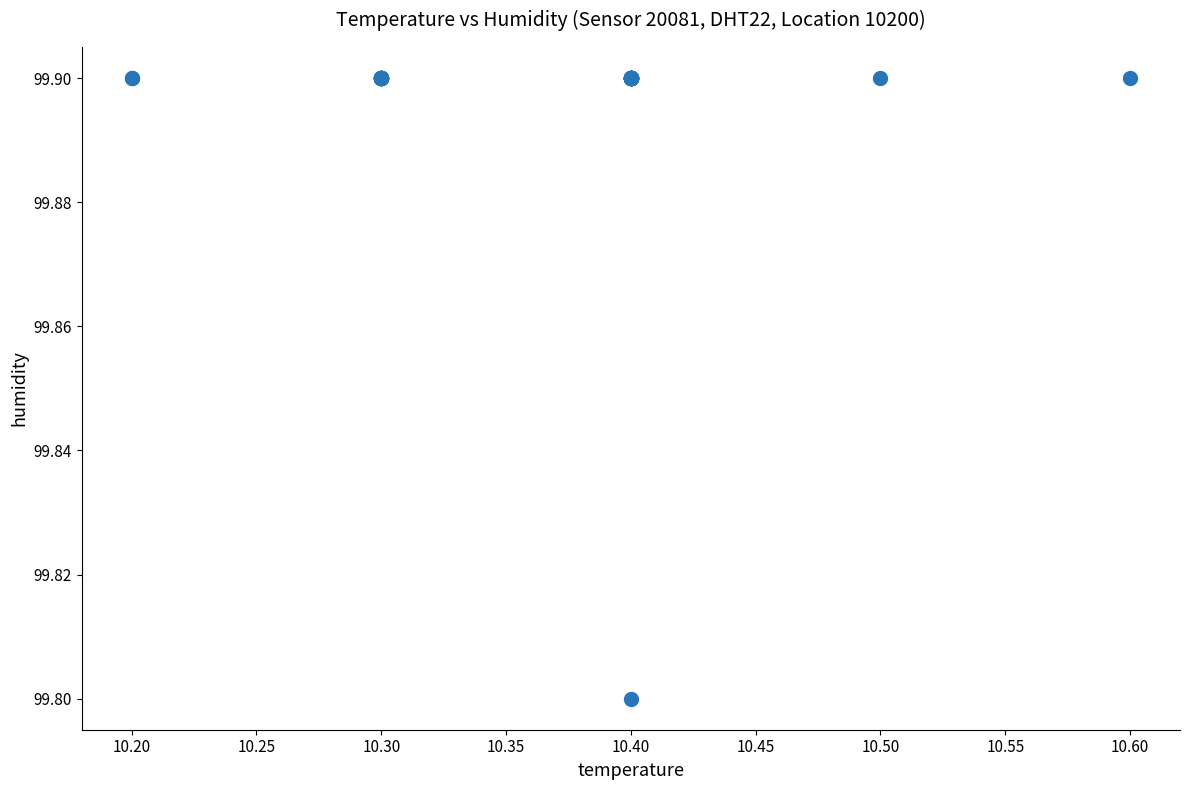

What Y value in the scatter plot is closest to 99?

99.8